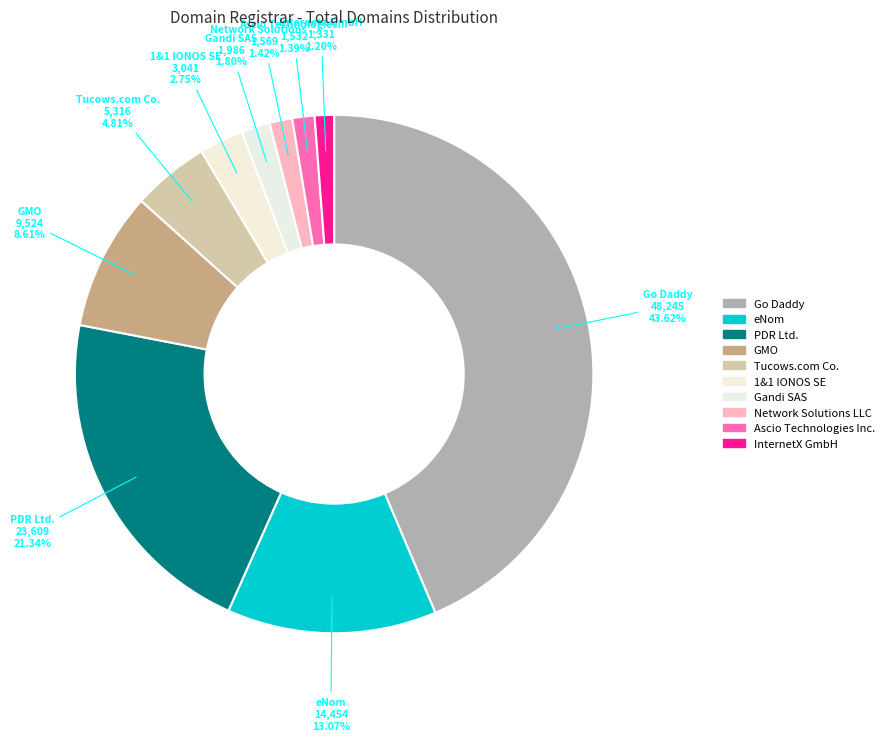

How many slices are in this pie chart?

10